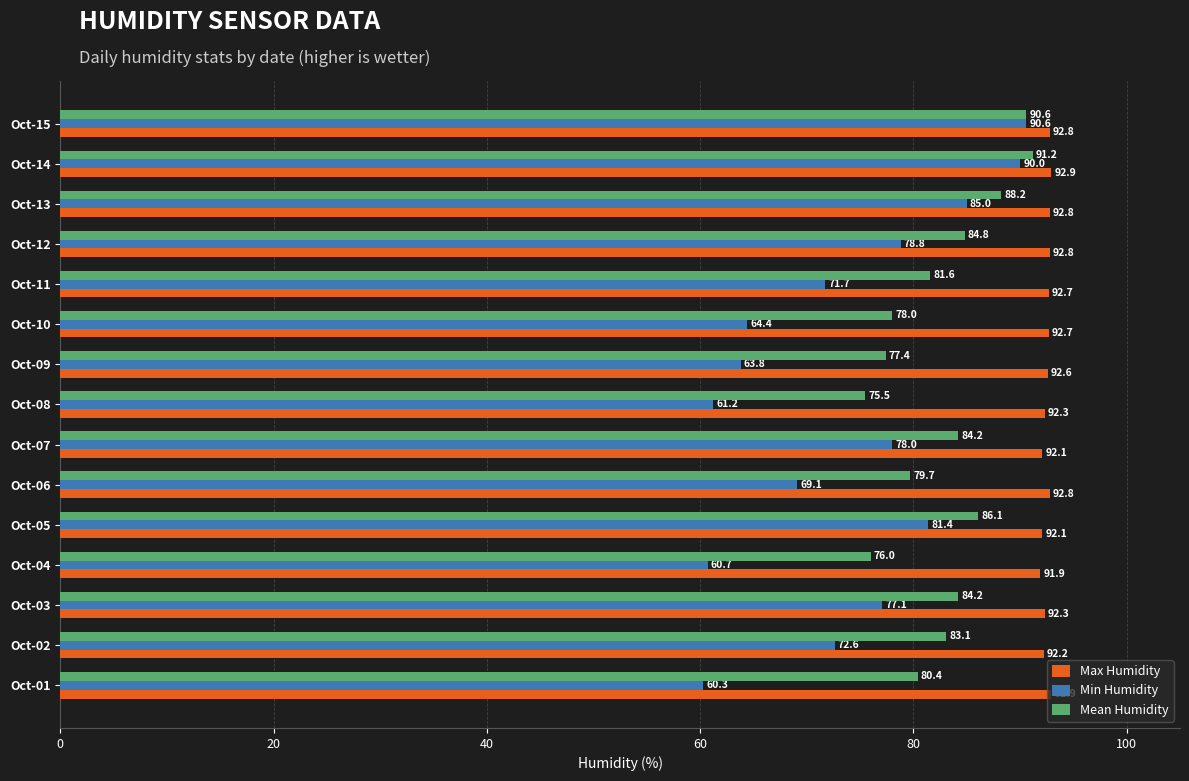

Count the number of data series in this chart.

3